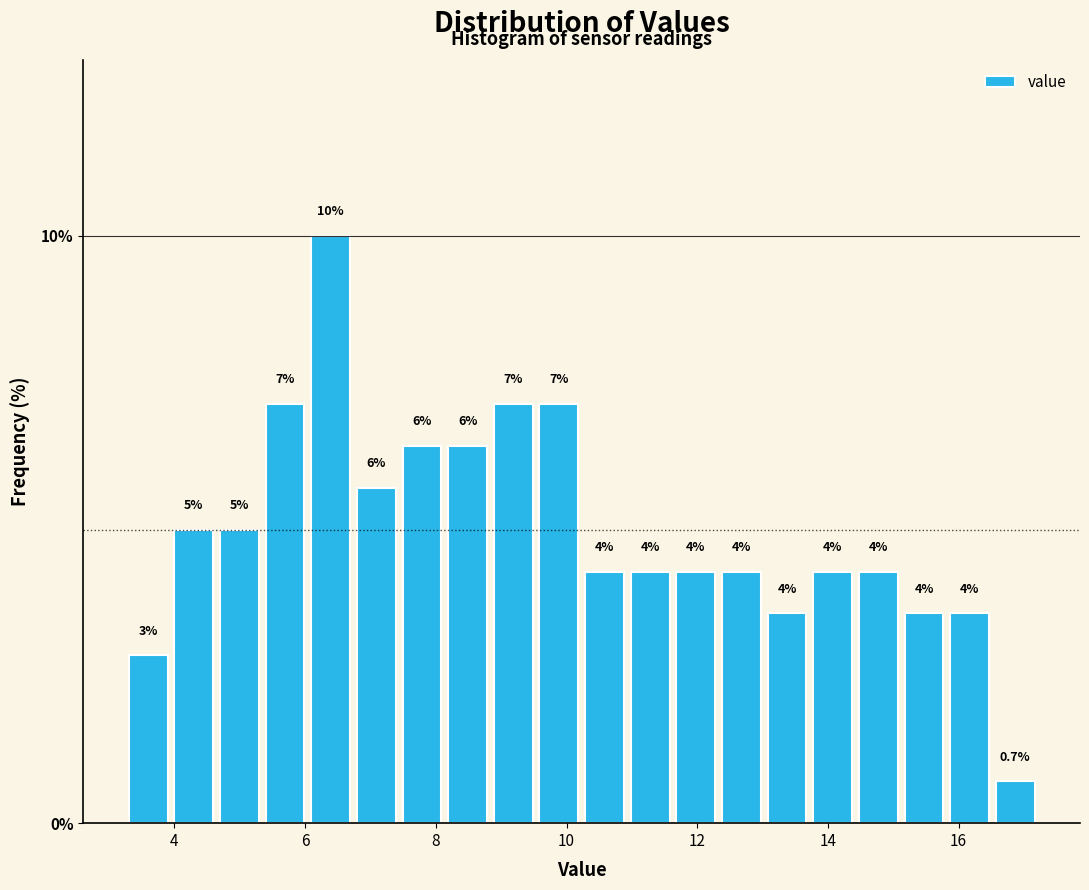

Around what value on the x-axis is the tallest bar? Give the approximate position of its centre, as read against the axis.

6.4